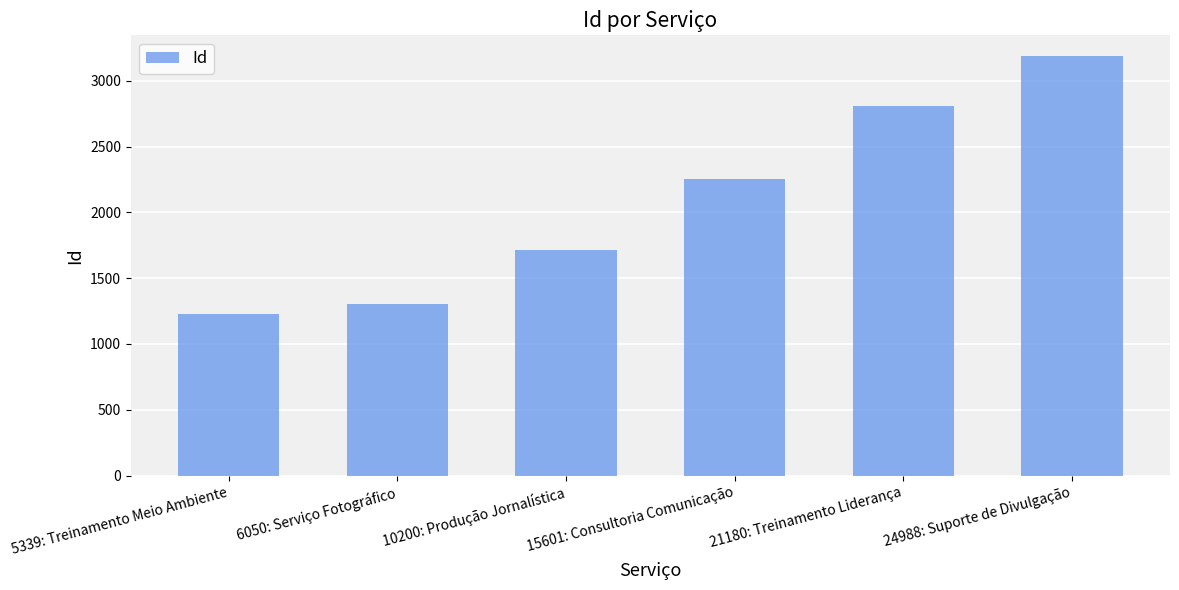

What position from the right is 6050: Serviço Fotográfico?

5